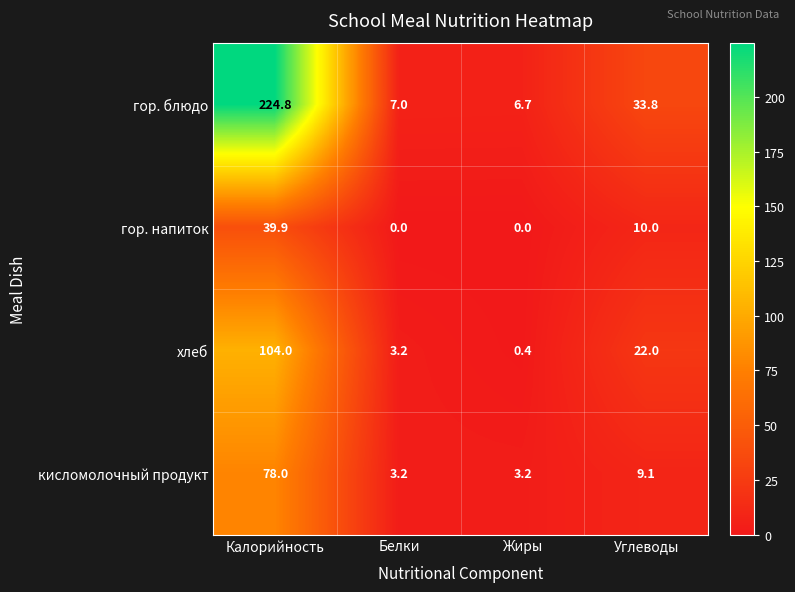

At Калорийность, list the series in order from smallest to largest.

гор. напиток, кисломолочный продукт, хлеб, гор. блюдо